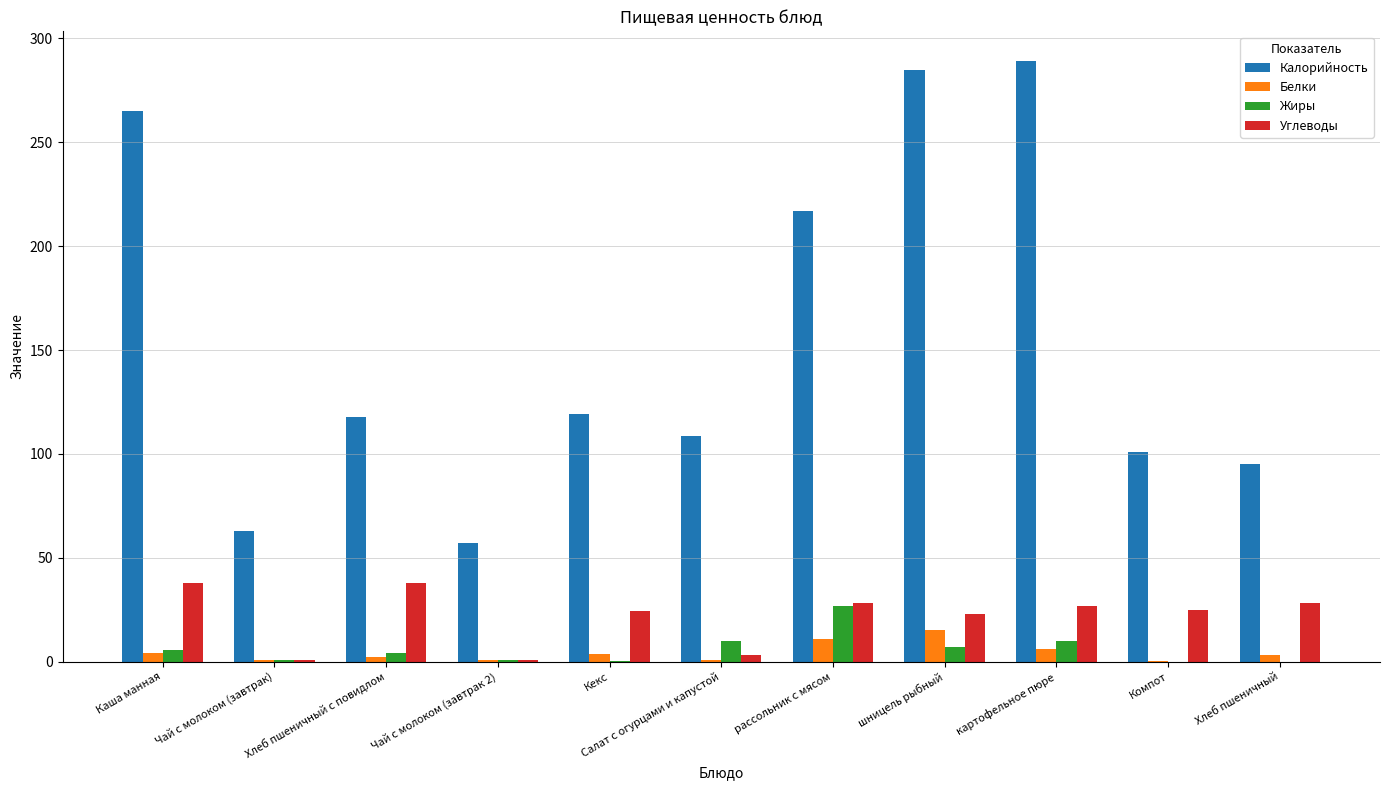

At which label does Жиры reach its peak?

рассольник с мясом